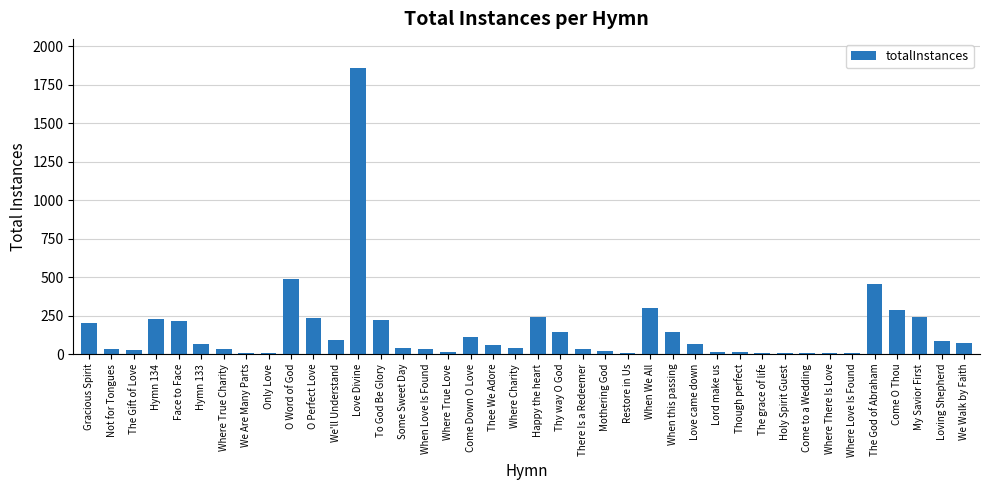

What is the sum of all values?

6175